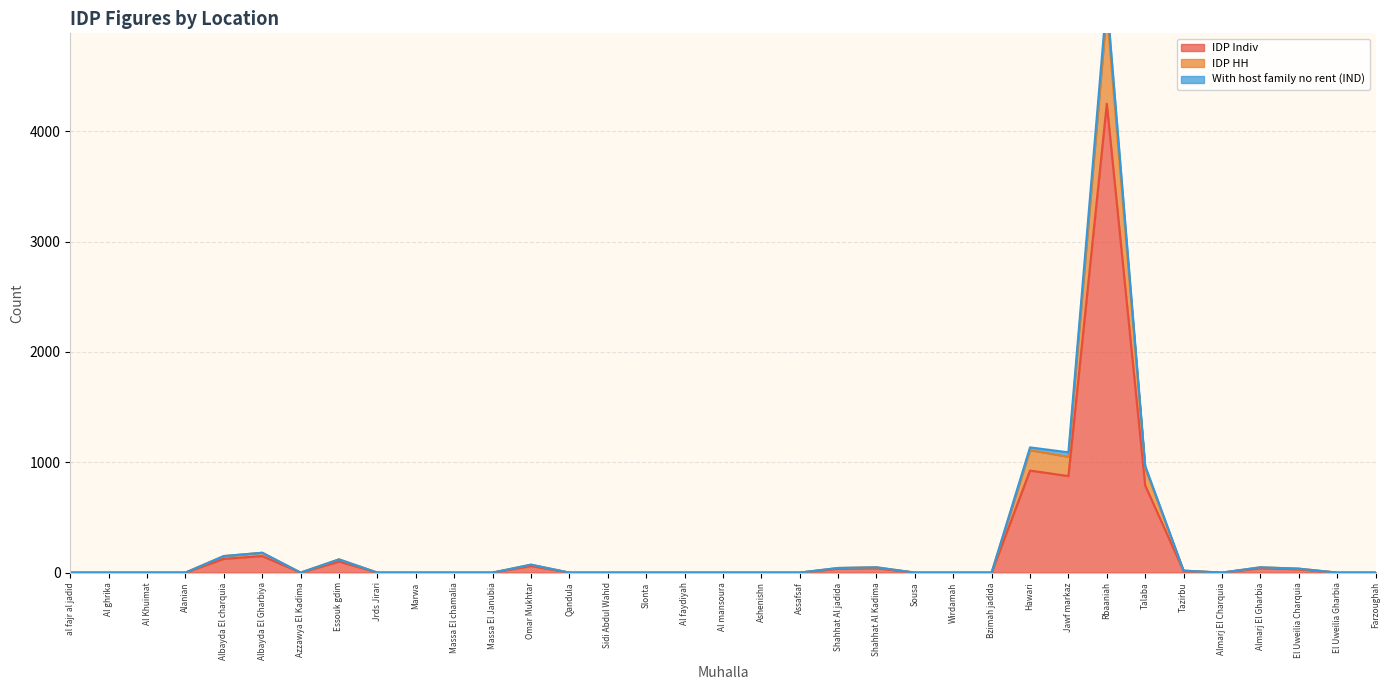

What is the label of the 15th point from the right?

Shahhat Al jadida